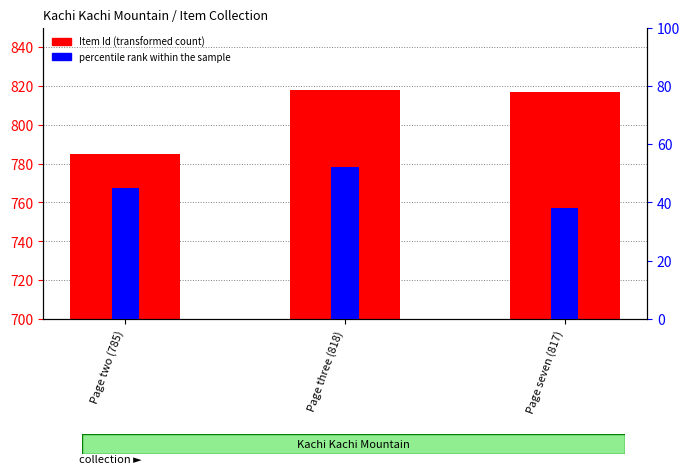

Rank the categories by Item Id value from highest to lowest.

Page three (818), Page seven (817), Page two (785)